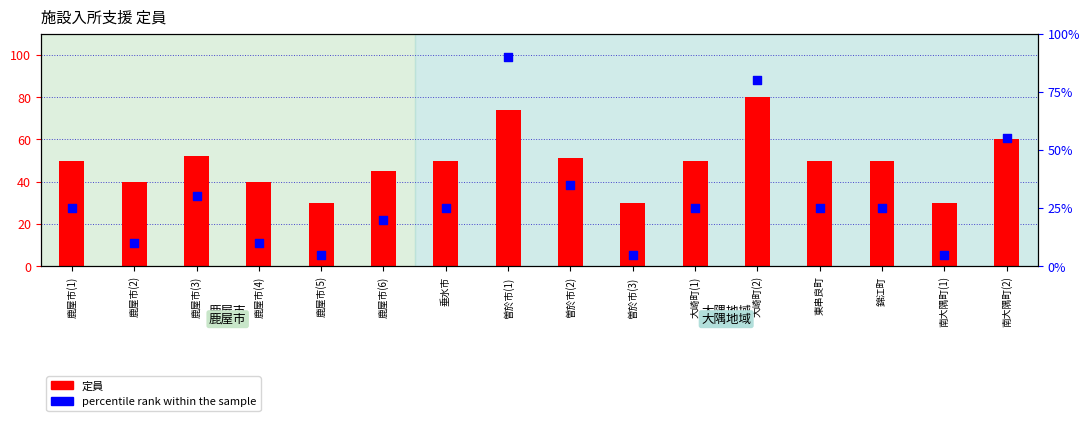

At which category is the sum across all series the highest?

曽於市(1)